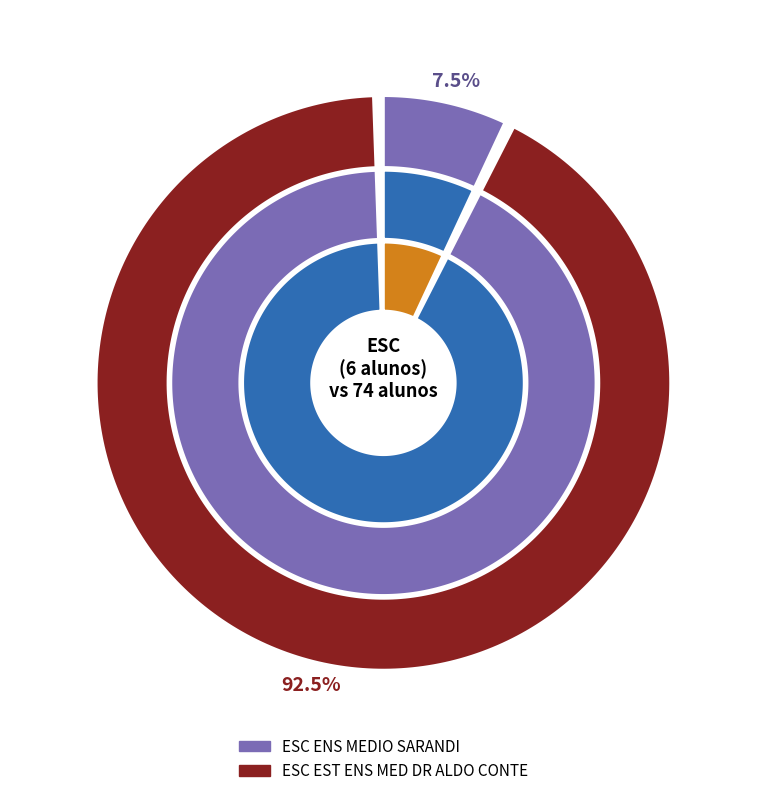

To the nearest percent, what is the average slice percentage?

50%